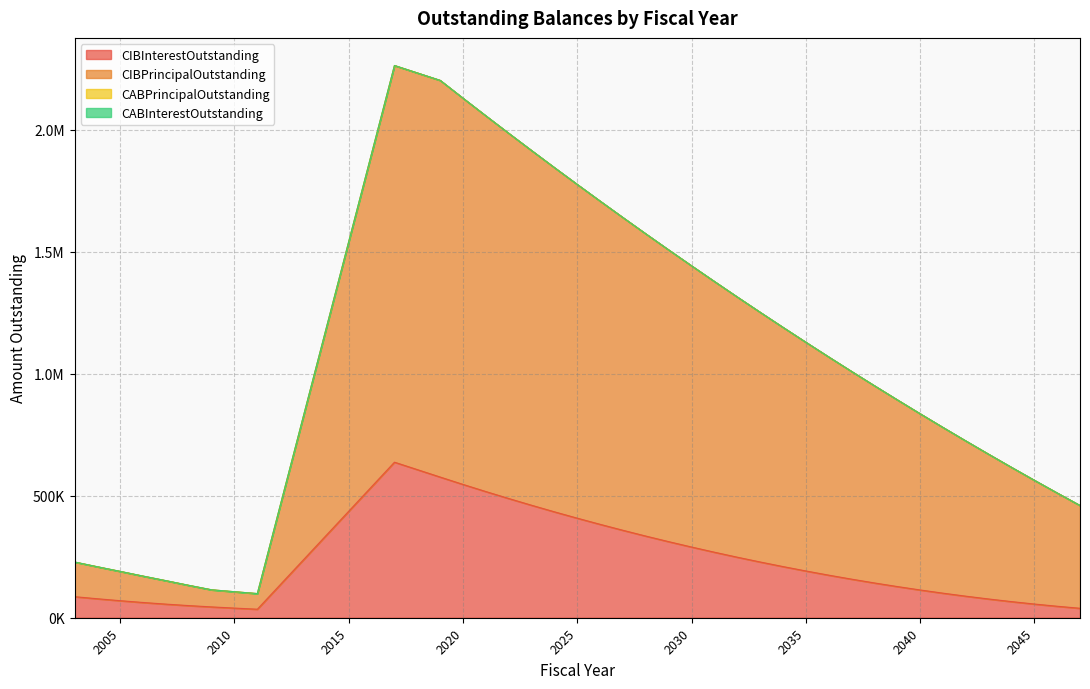

What is the lowest value of the CIBInterestOutstanding series?

34925.0